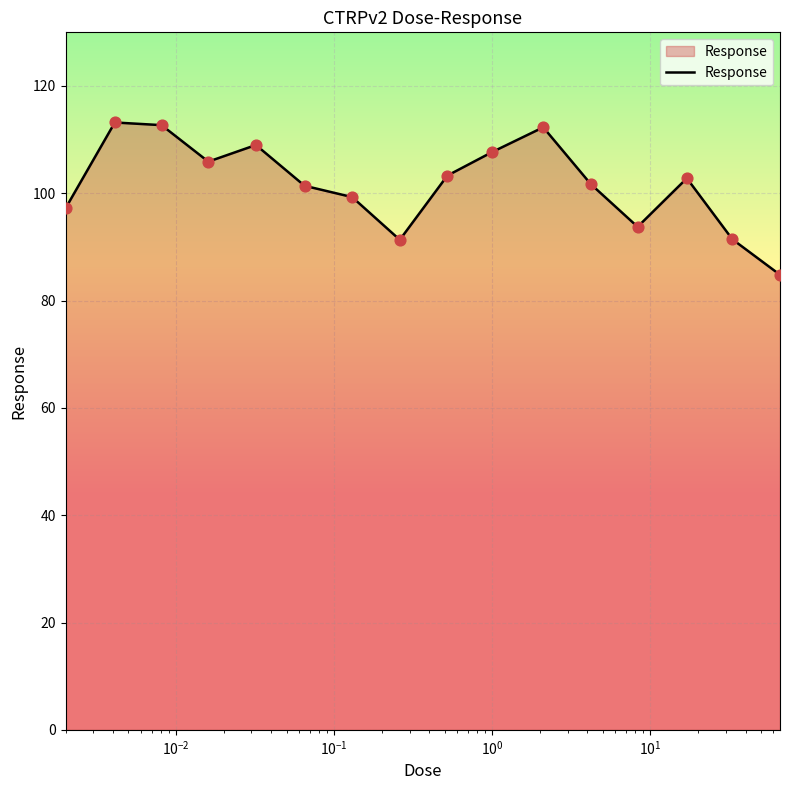

What is the minimum value shown in the chart?

84.8